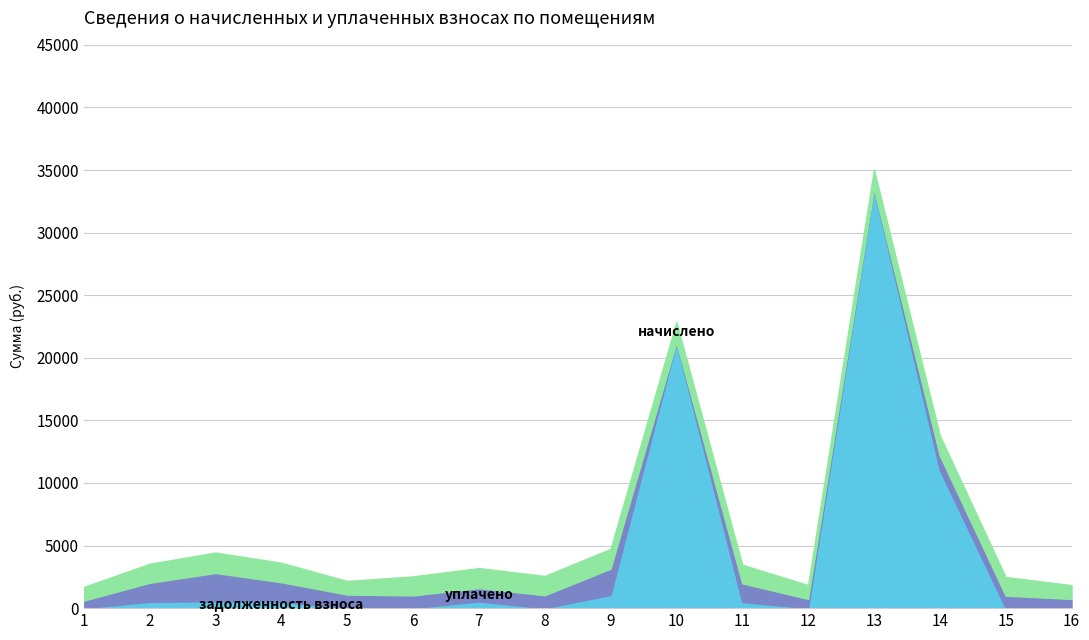

What is the total value across all series at 6?

2535.7